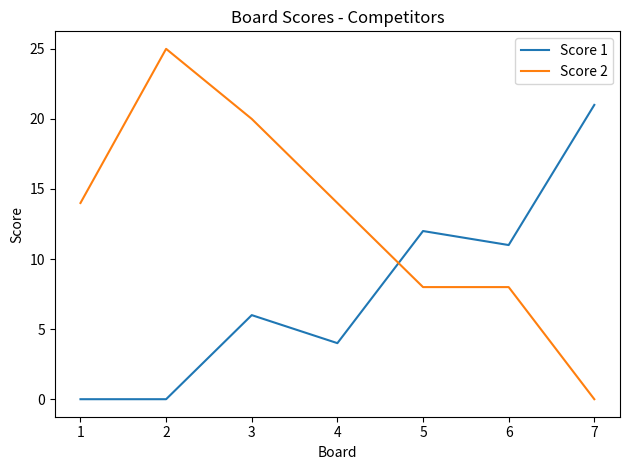

The value of Score 2 at 1 is 14. True or false?

True